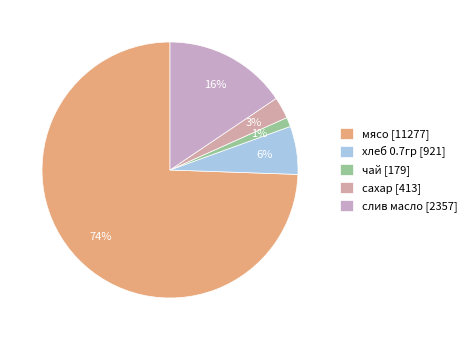

True or false: мясо accounts for 74% of the total.

True